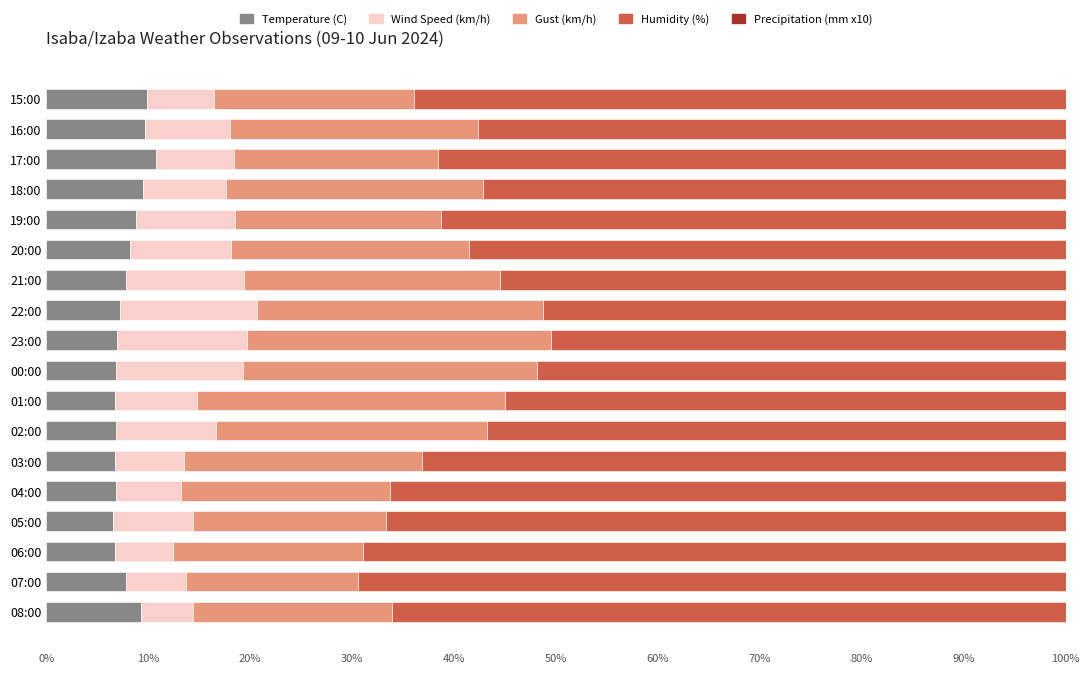

What is the total value across all series at 19:00?

100.0